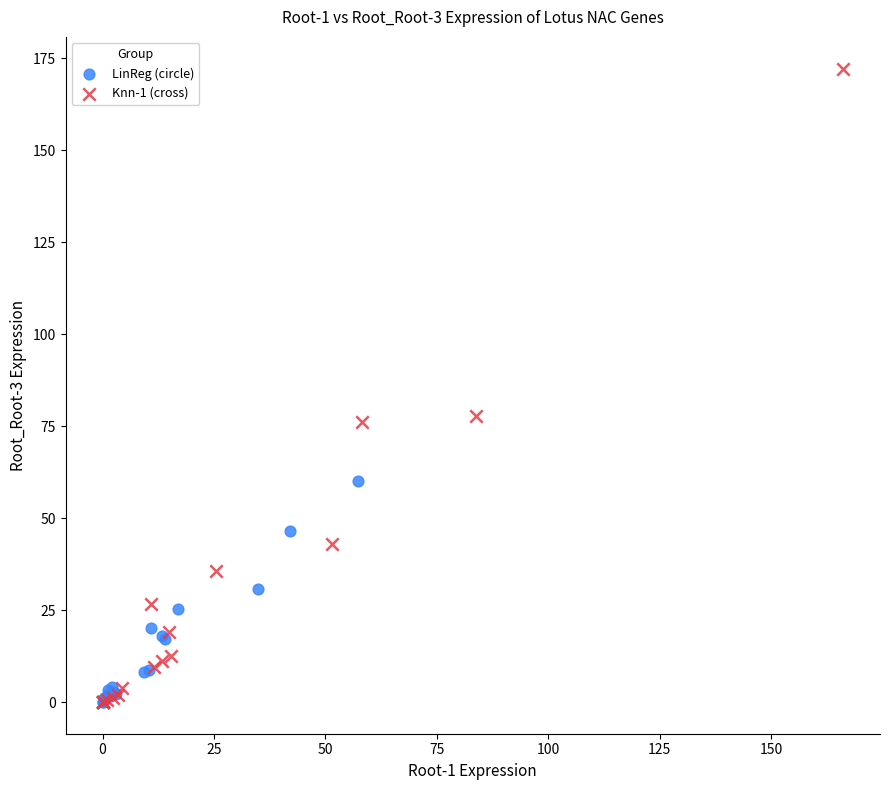

Which series reaches the maximum Y coordinate?

Knn-1 (cross)